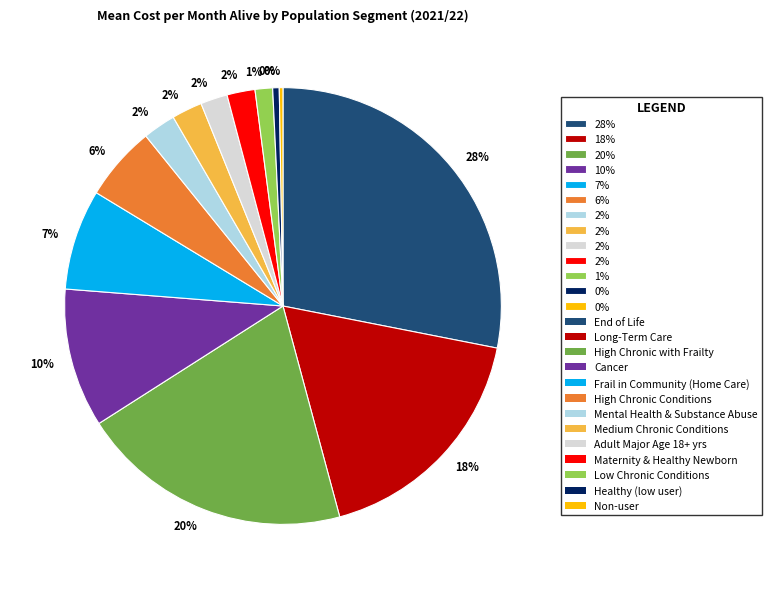

To the nearest percent, what is the average slice percentage?

8%